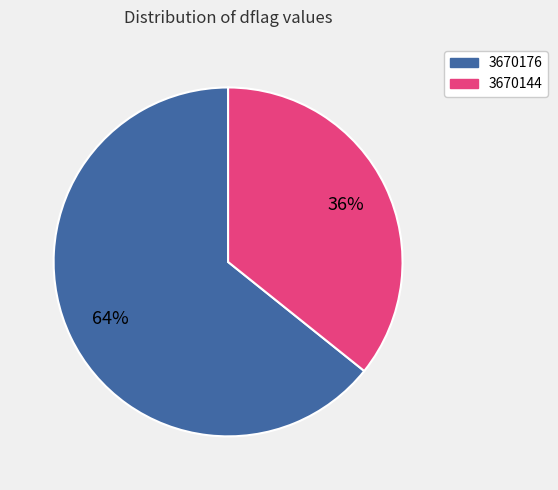

Does any single category account for the majority?

Yes